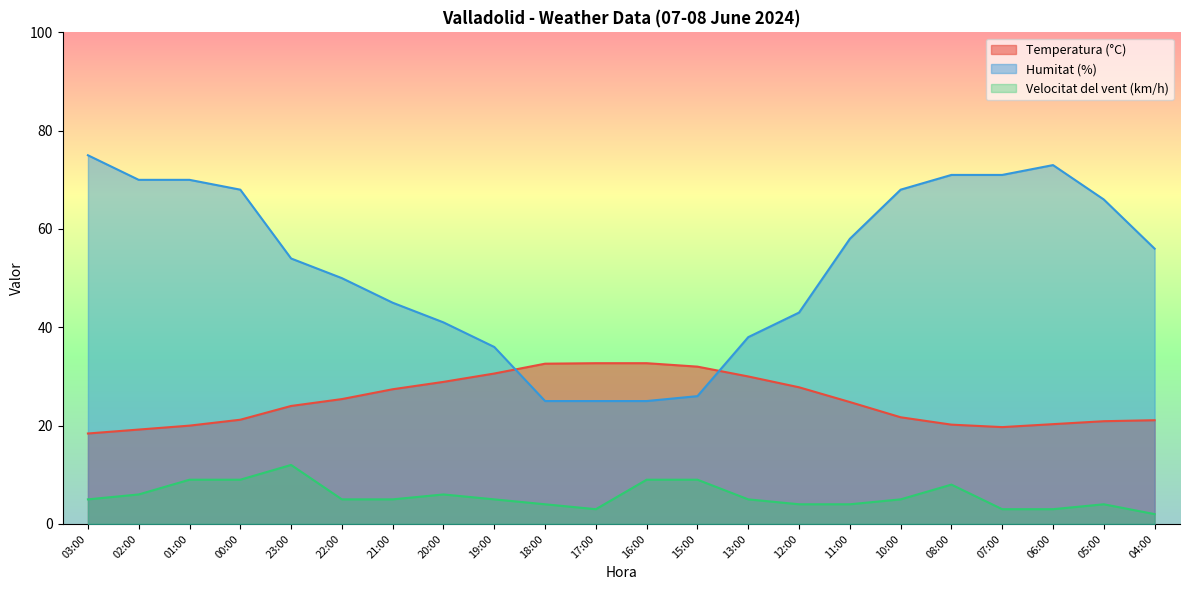

Count the number of data series in this chart.

3